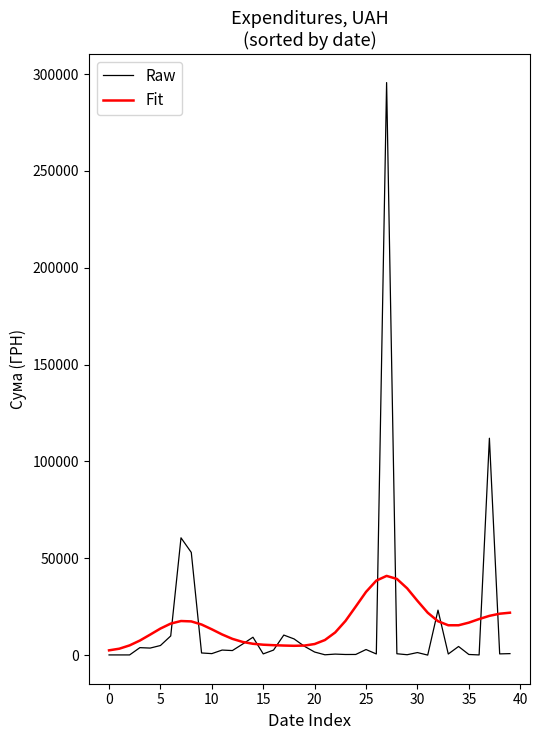

Rank the series by their maximum value, from highest to lowest.

Raw, Fit